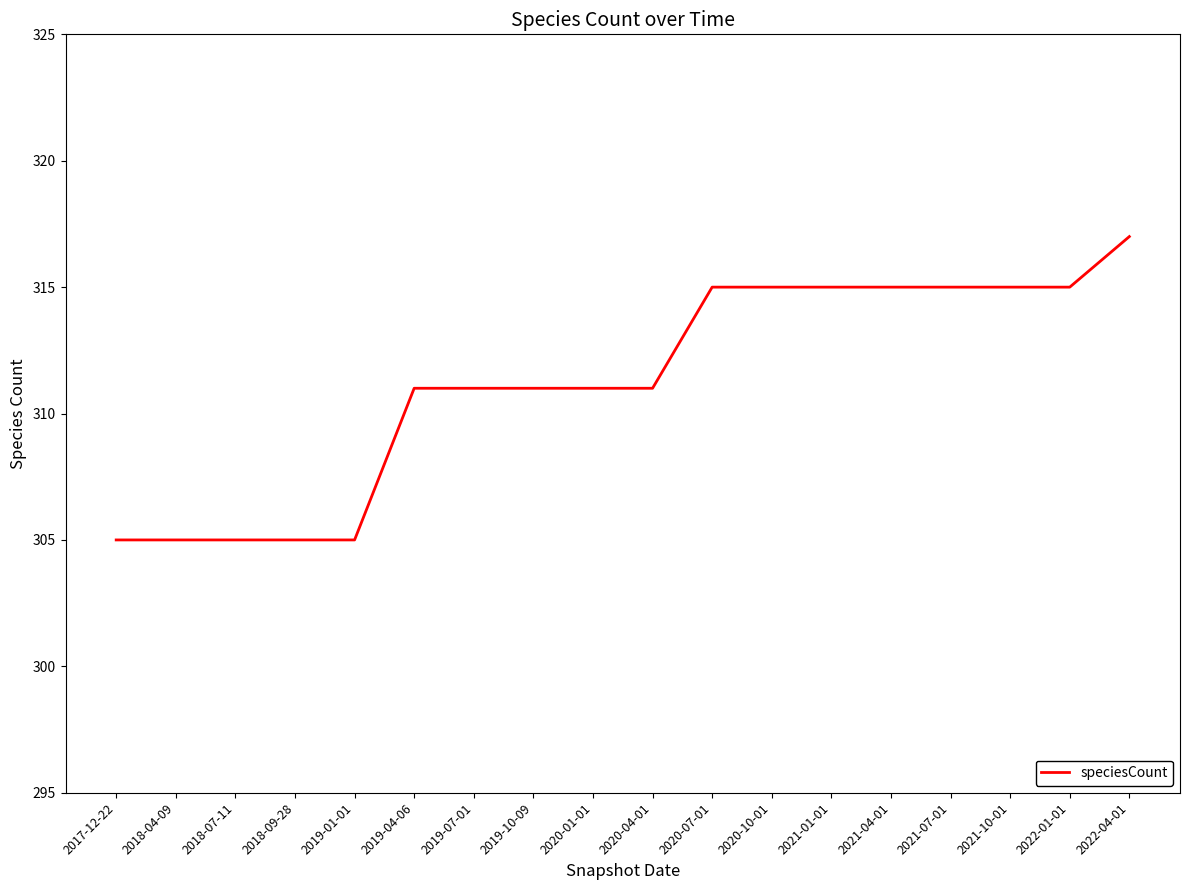

Which has a higher value, 2020-04-01 or 2019-01-01?

2020-04-01